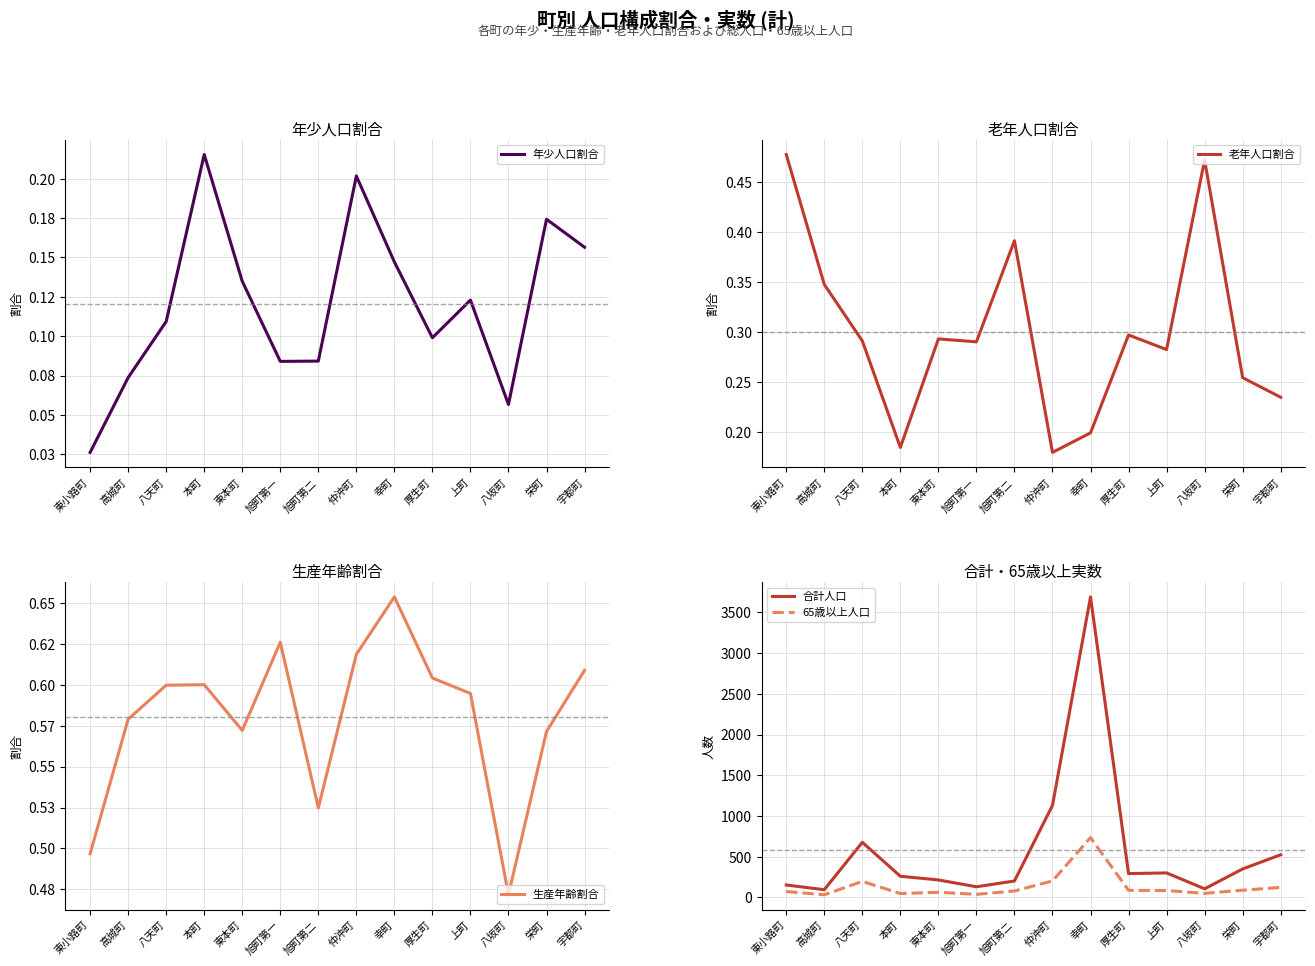

What is the label of the 12th point from the left?

八坂町